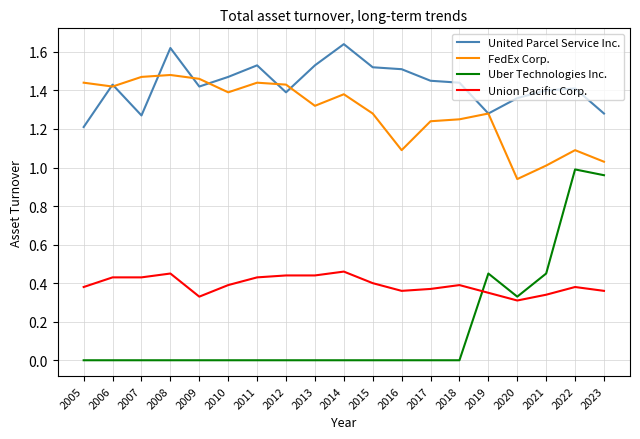

Does the chart have visible grid lines?

Yes